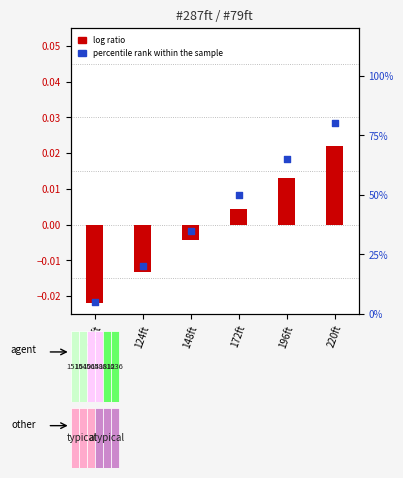

Which series has the largest total across all categories?

percentile rank within the sample